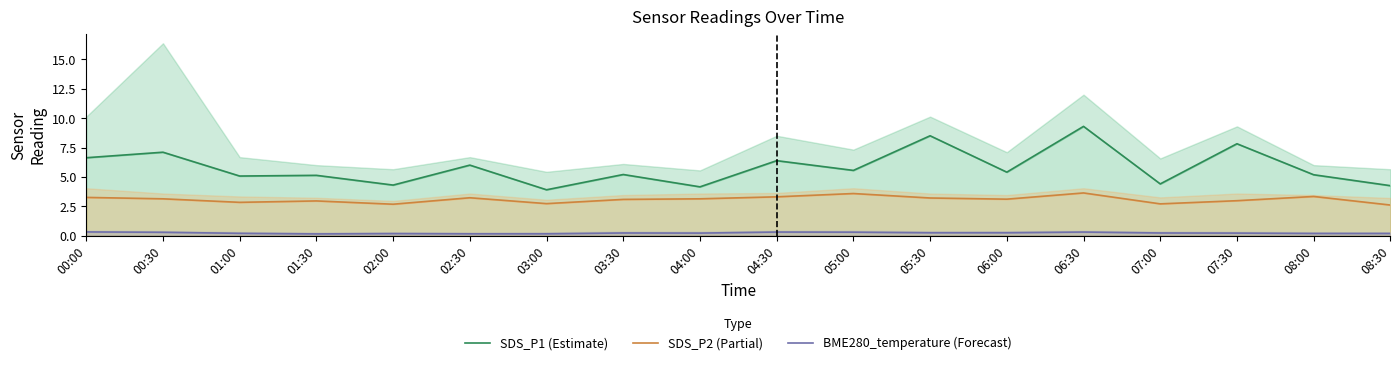

Reading right to left, extract all data points from this chart.

SDS_P1 (Estimate): 08:30=4.2	08:00=5.2	07:30=7.8	07:00=4.4	06:30=9.3	06:00=5.4	05:30=8.5	05:00=5.5	04:30=6.4	04:00=4.2	03:30=5.2	03:00=3.9	02:30=6.0	02:00=4.3	01:30=5.1	01:00=5.1	00:30=7.1	00:00=6.6
SDS_P2 (Partial): 08:30=2.6	08:00=3.3	07:30=3.0	07:00=2.7	06:30=3.6	06:00=3.1	05:30=3.2	05:00=3.6	04:30=3.3	04:00=3.1	03:30=3.1	03:00=2.7	02:30=3.2	02:00=2.7	01:30=3.0	01:00=2.8	00:30=3.1	00:00=3.2
BME280_temperature (Forecast): 08:30=0.2	08:00=0.2	07:30=0.2	07:00=0.2	06:30=0.3	06:00=0.2	05:30=0.2	05:00=0.3	04:30=0.3	04:00=0.2	03:30=0.2	03:00=0.2	02:30=0.2	02:00=0.2	01:30=0.1	01:00=0.2	00:30=0.3	00:00=0.3